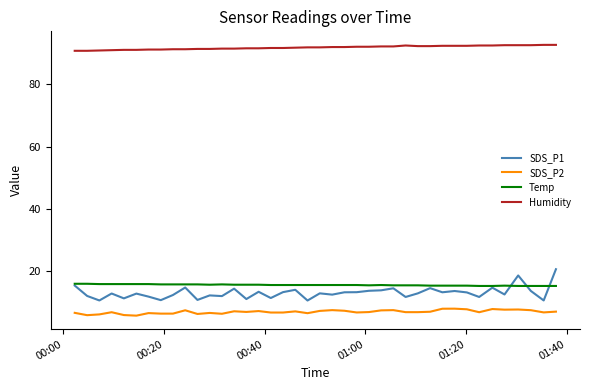

True or false: SDS_P1 and Humidity cross at least once.

False